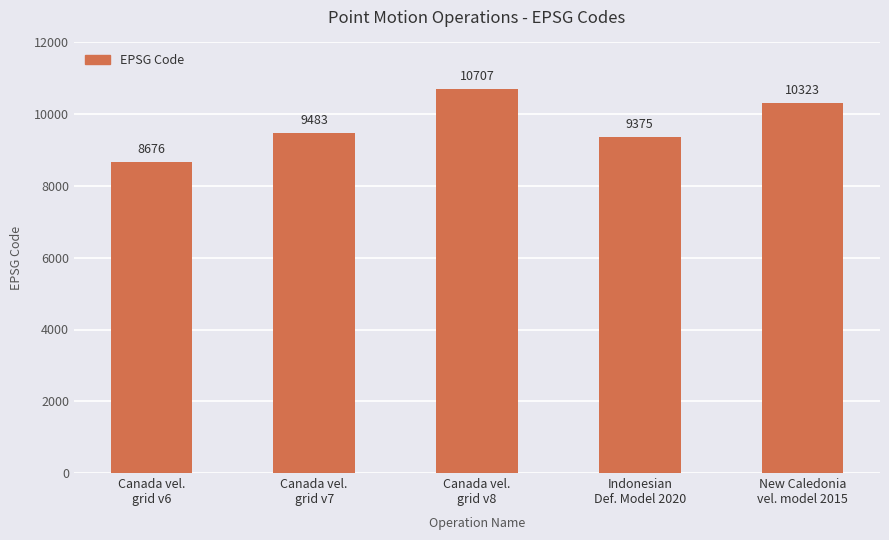

At which category does the chart reach its peak across all series?

Canada vel.
grid v8